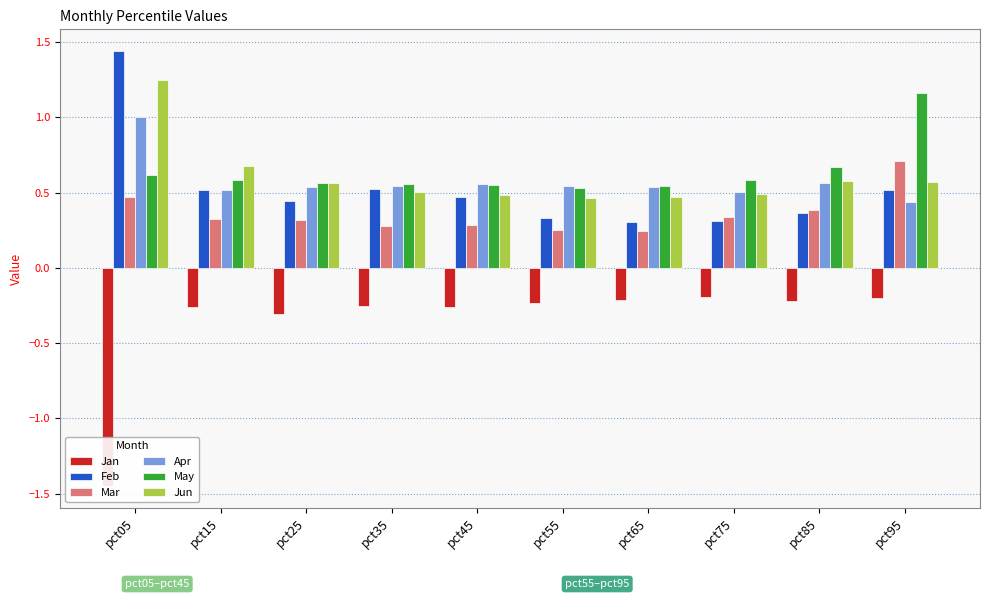

Reading left to right, what are all the values shown in this chart?

Jan: -1.4	-0.3	-0.3	-0.3	-0.3	-0.2	-0.2	-0.2	-0.2	-0.2
Feb: 1.4	0.5	0.4	0.5	0.5	0.3	0.3	0.3	0.4	0.5
Mar: 0.5	0.3	0.3	0.3	0.3	0.3	0.2	0.3	0.4	0.7
Apr: 1.0	0.5	0.5	0.5	0.6	0.5	0.5	0.5	0.6	0.4
May: 0.6	0.6	0.6	0.6	0.6	0.5	0.5	0.6	0.7	1.2
Jun: 1.2	0.7	0.6	0.5	0.5	0.5	0.5	0.5	0.6	0.6